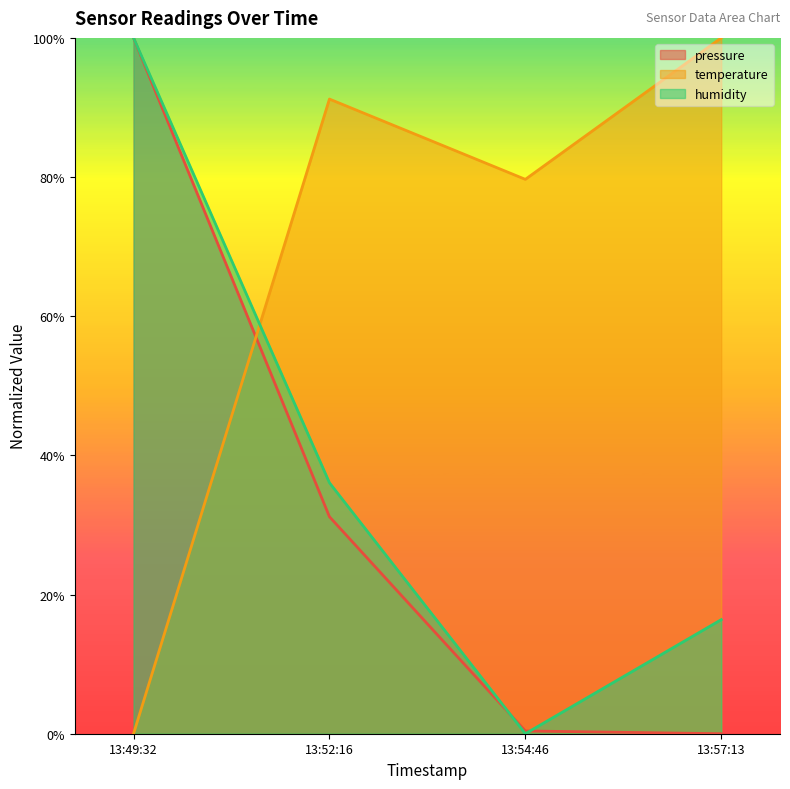

What is the difference between the maximum and minimum values in the temperature series?

100.0